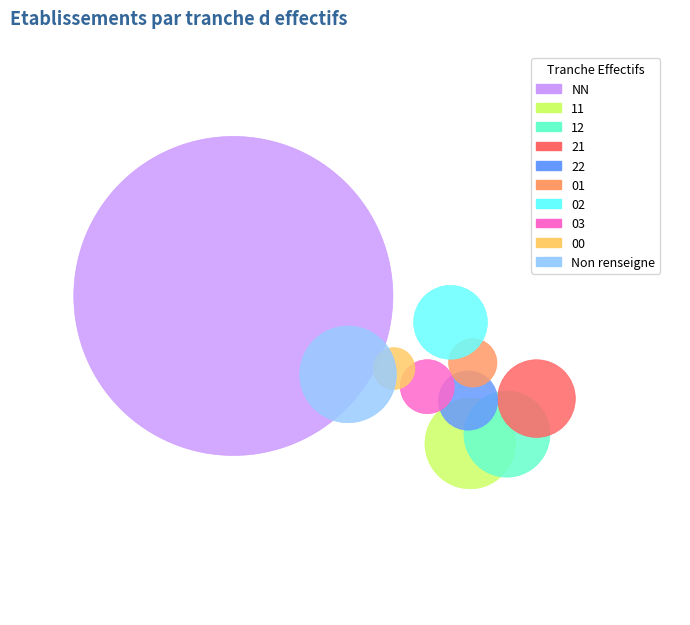

Which slice is the largest?

NN